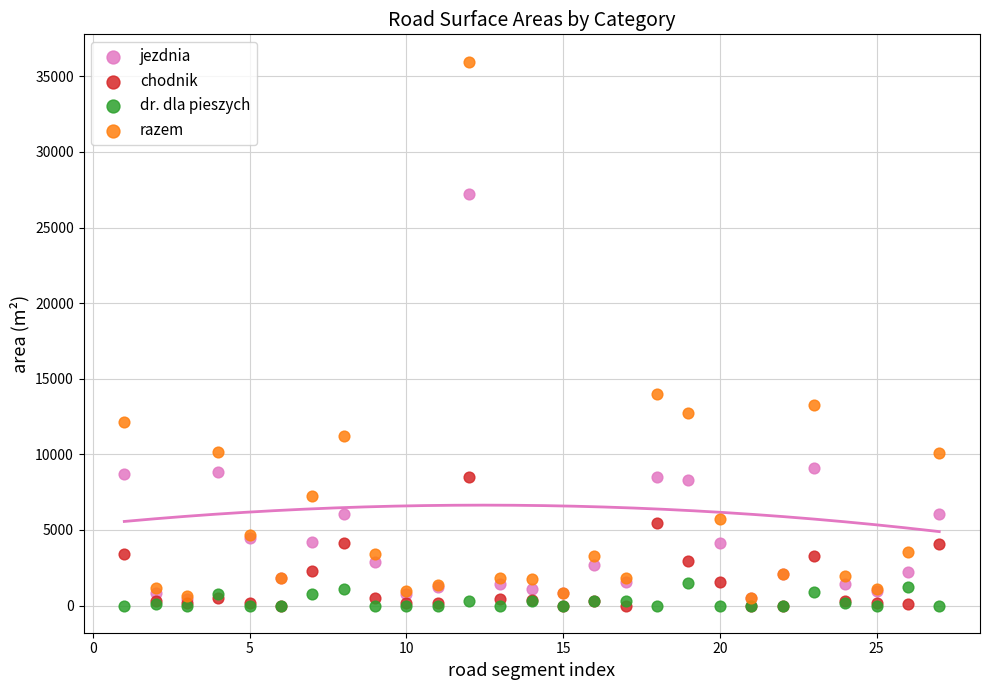

Across all series, what Y value is closest to 17988?

14003